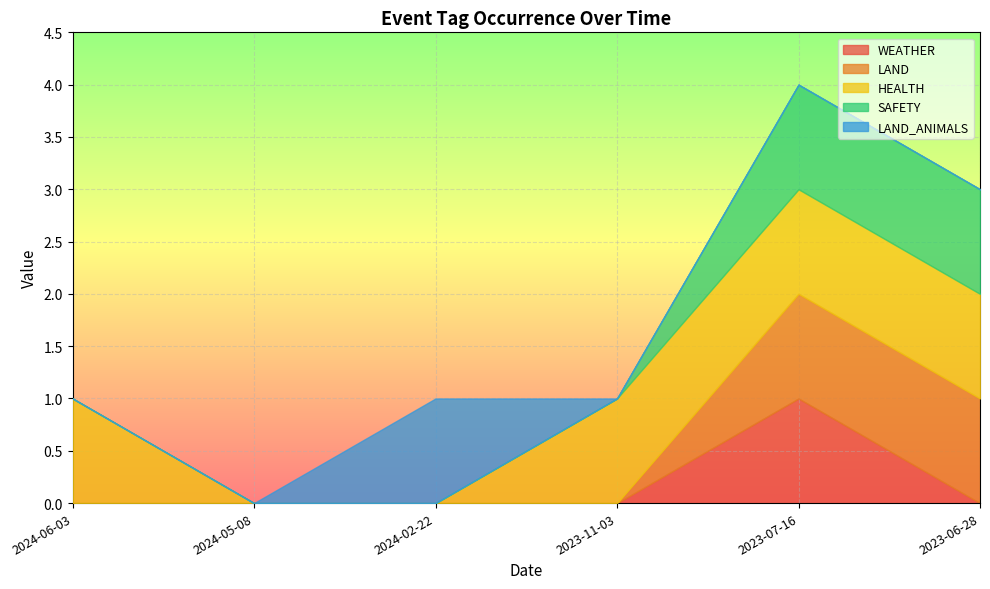

Which label corresponds to the smallest value in the chart?

2024-06-03